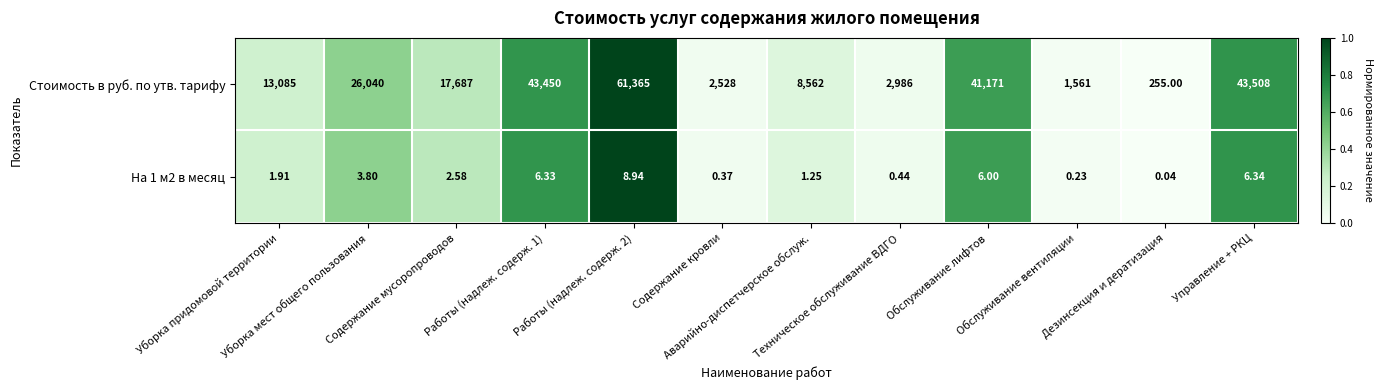

Which series has the widest spread of values?

Стоимость в руб. по утв. тарифу